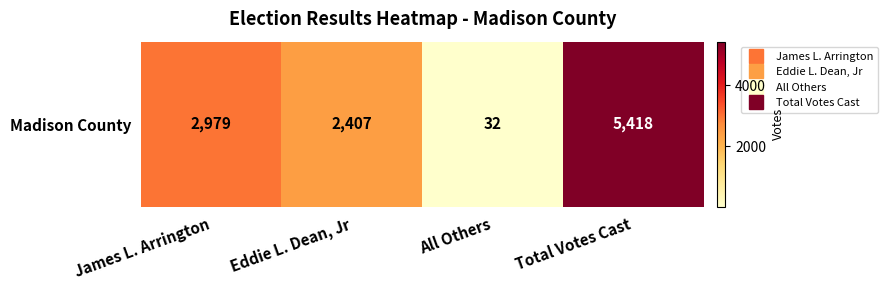

List the labels in order of value, largest first.

Total Votes Cast, James L. Arrington, Eddie L. Dean, Jr, All Others